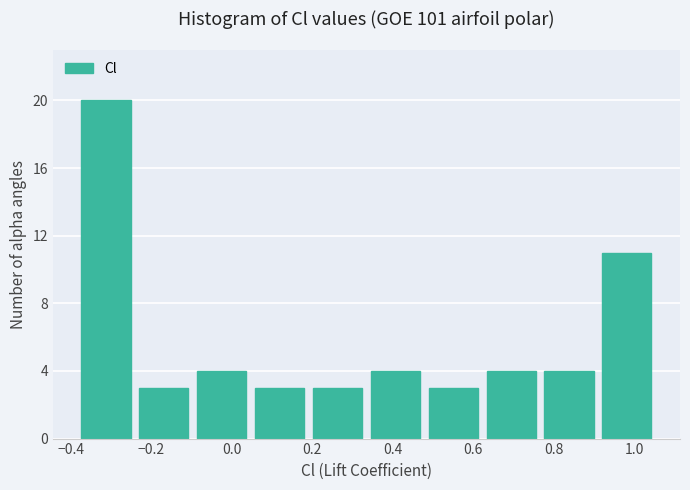

What is the height of the bar covering 0.76 to 0.90 on the x-axis? Neither the bar edges nor the heights are printed on the chart, so give them approximately, as read against the axes.

4